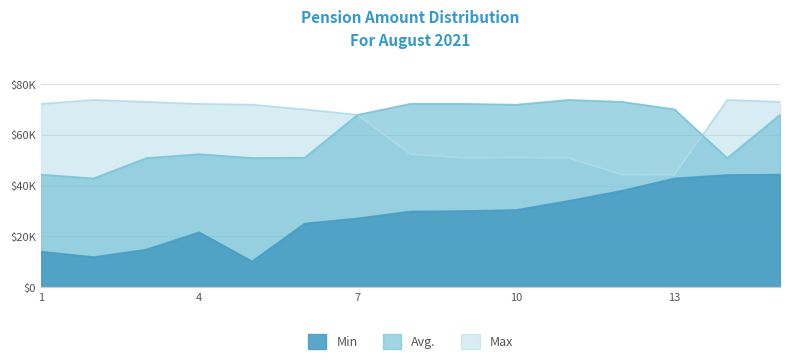

At which category is the sum across all series the highest?

15